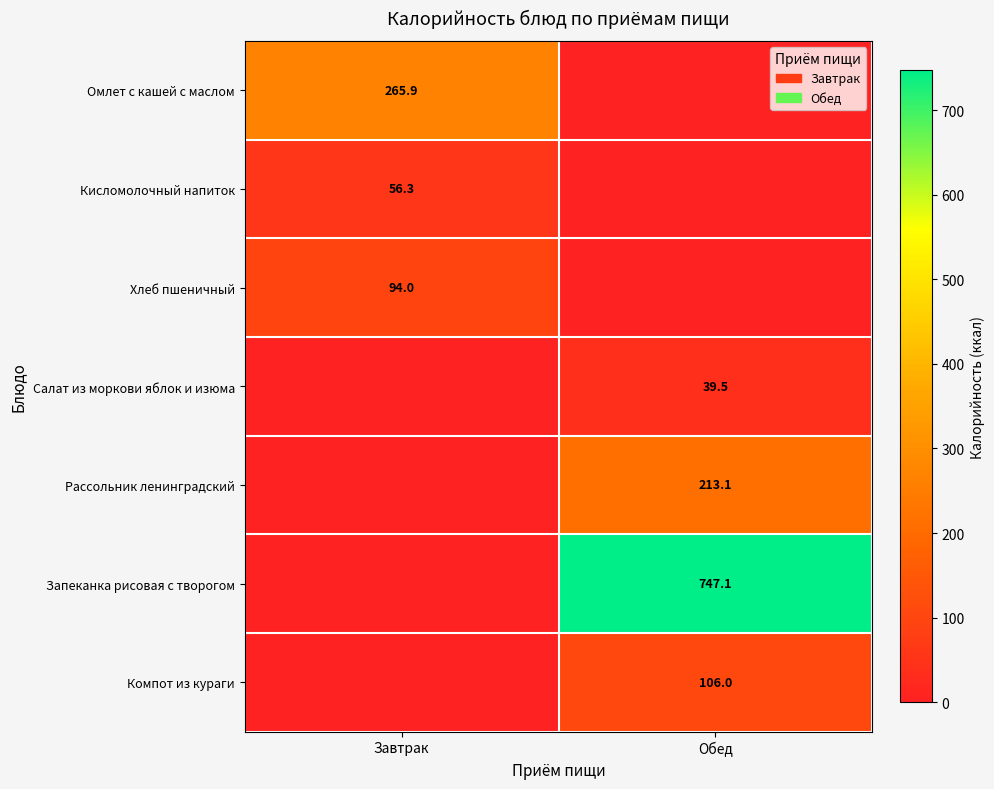

True or false: Кисломолочный напиток has a value of 24.3 at Завтрак.

False